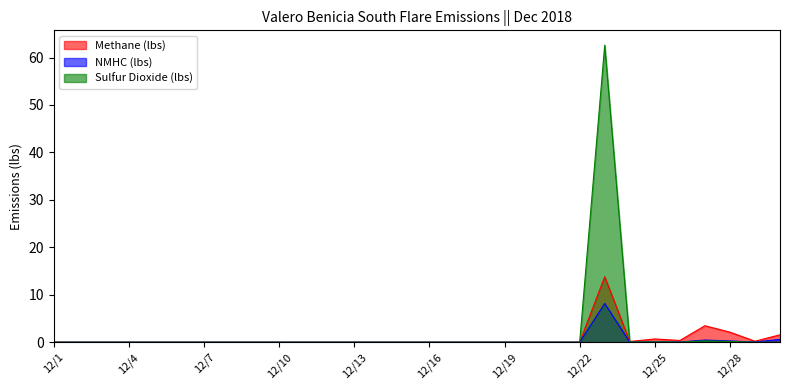

True or false: Methane (lbs) has more than 2 points higher than both neighbors.

True